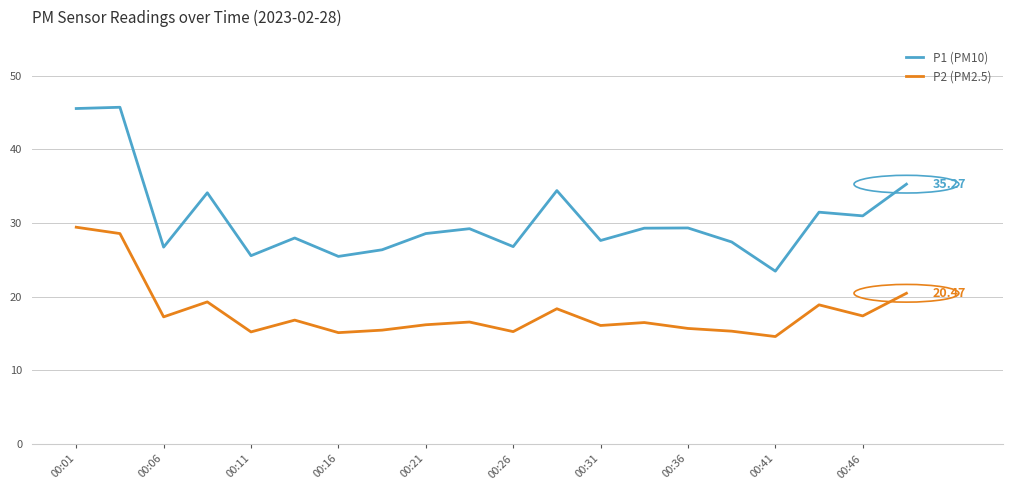

Which series has the largest range (max minus min)?

P1 (PM10)